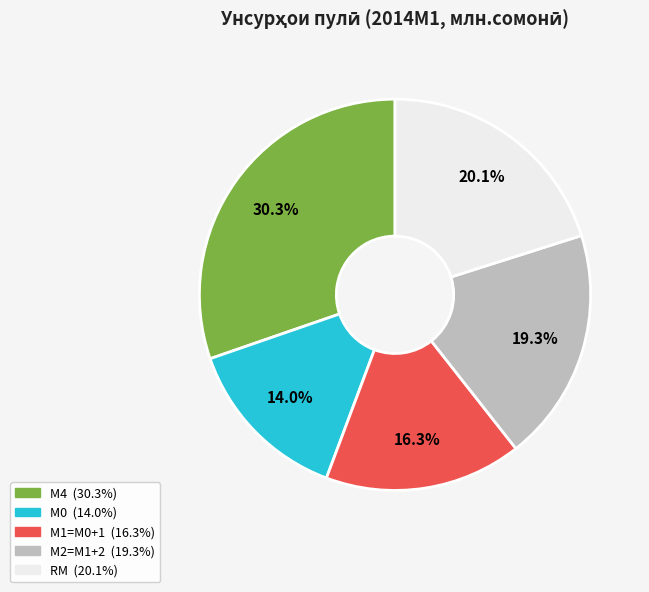

How many slices are in this pie chart?

5